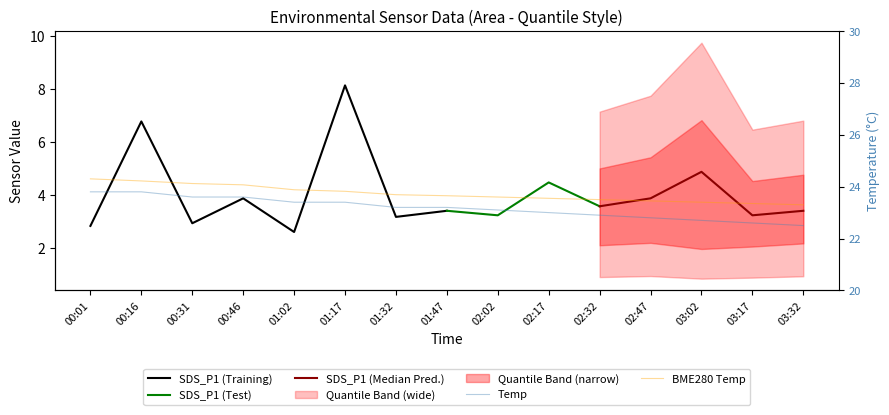

What is the sum of the Temp values at 00:01 and 01:32?

47.0